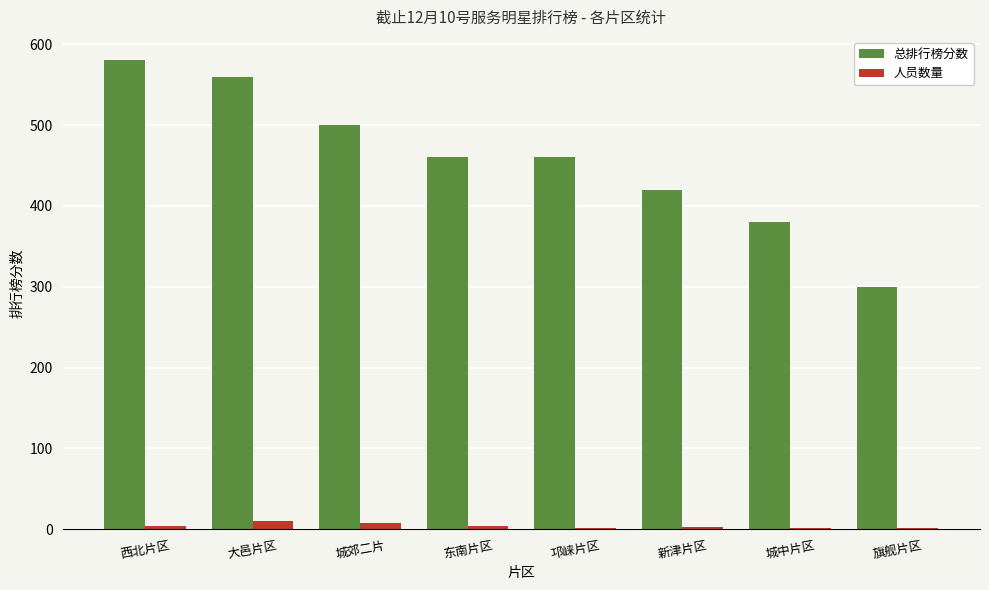

The value of 总排行榜分数 at 城中片区 is 380. True or false?

True